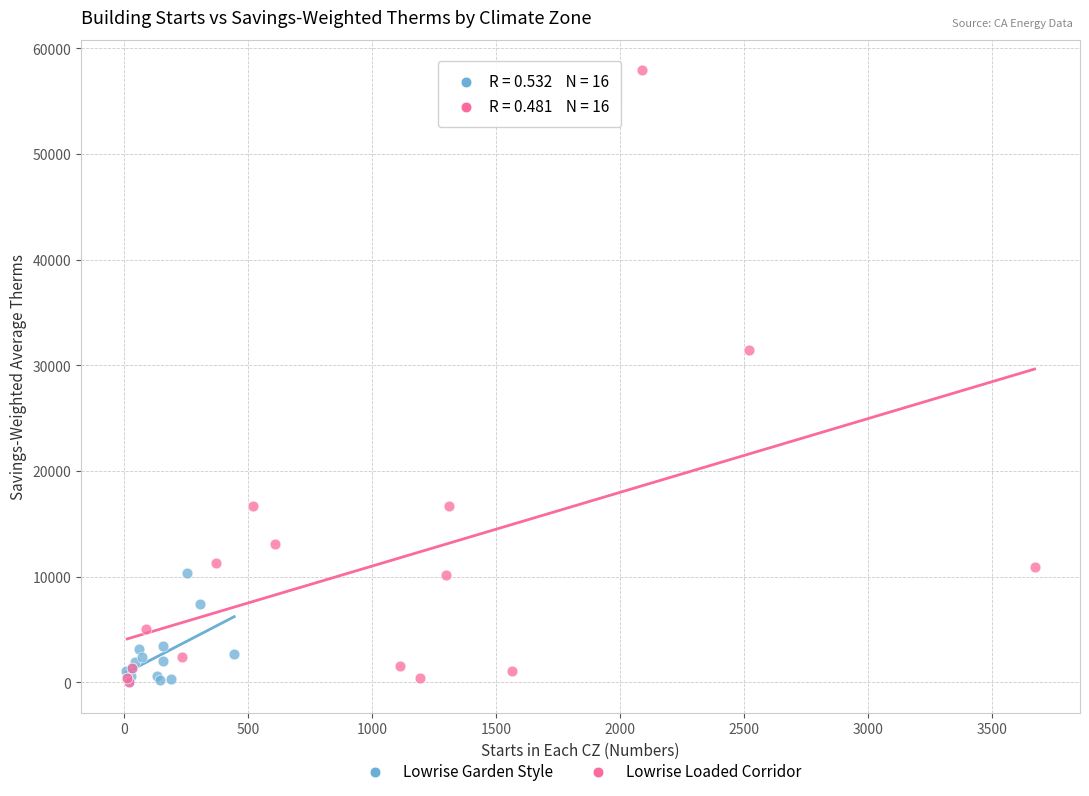

Which series contains the highest Y value?

Lowrise Loaded Corridor